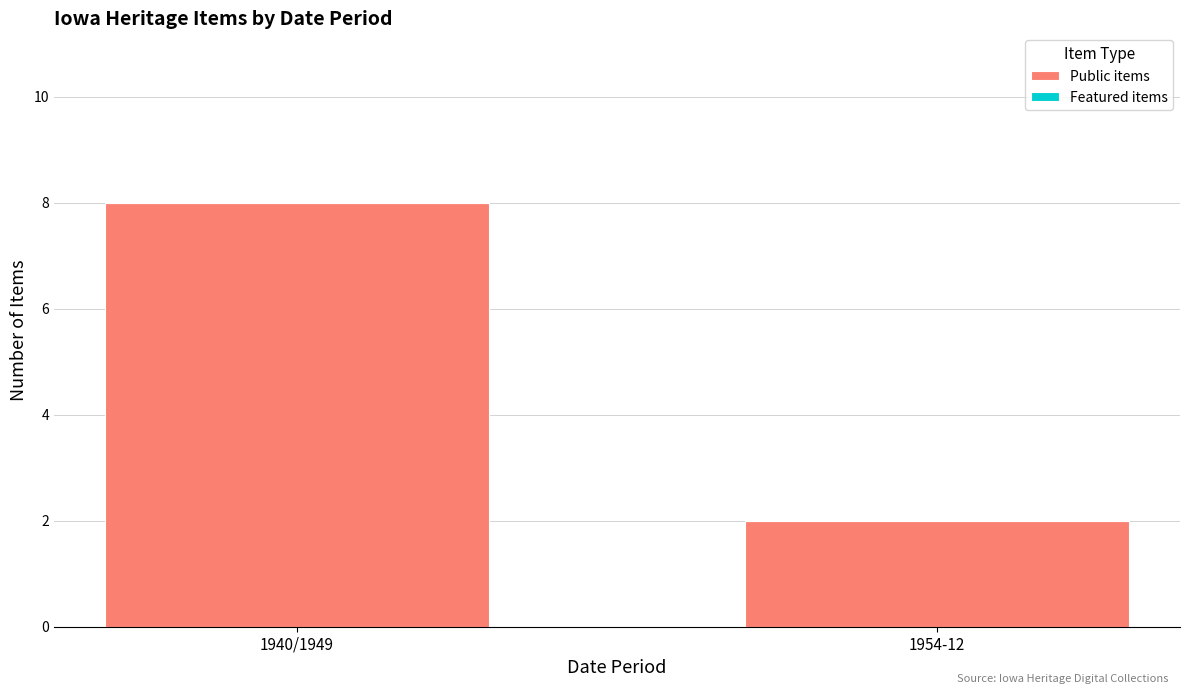

List the labels in order of value, largest first.

1940/1949, 1954-12